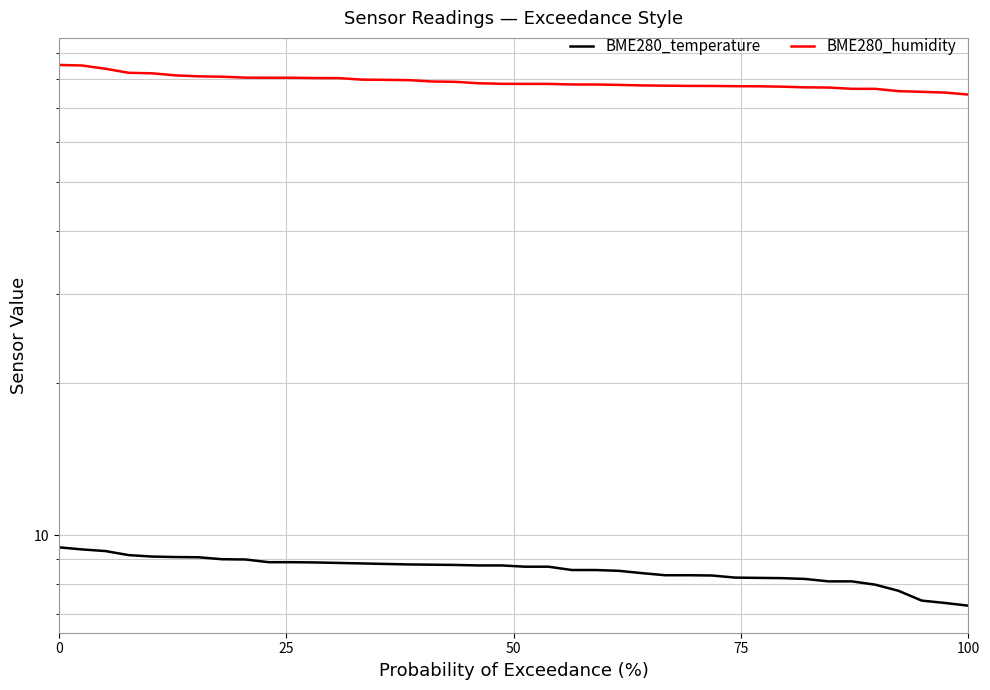

True or false: BME280_temperature has more than 1 points higher than both neighbors.

False